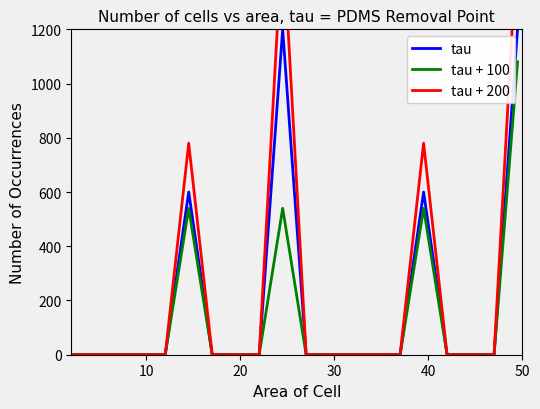

What is the difference between the highest and lowest values at 50?

240